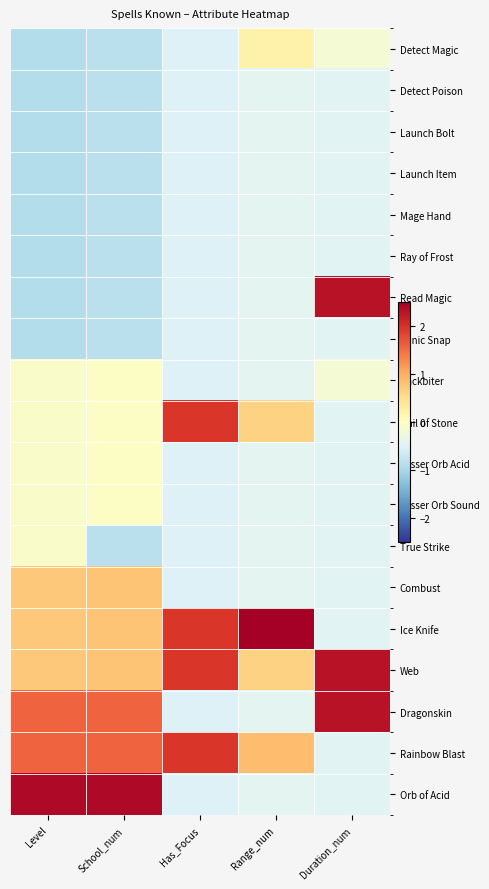

How many categories are shown in the chart?

5